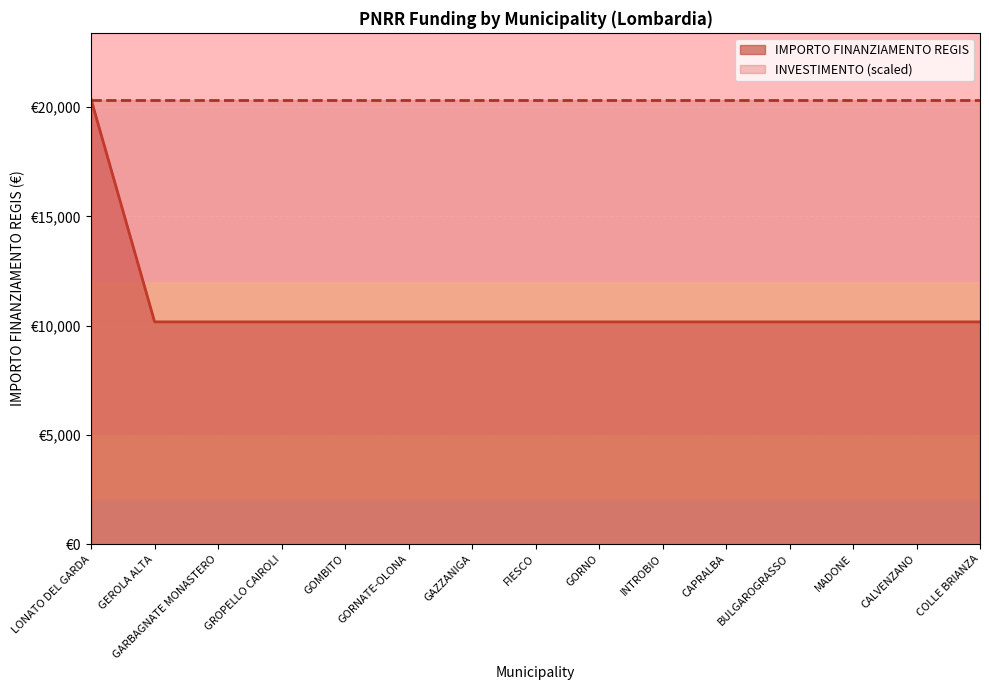

What are all the series names shown in the legend?

IMPORTO FINANZIAMENTO REGIS, INVESTIMENTO (scaled)